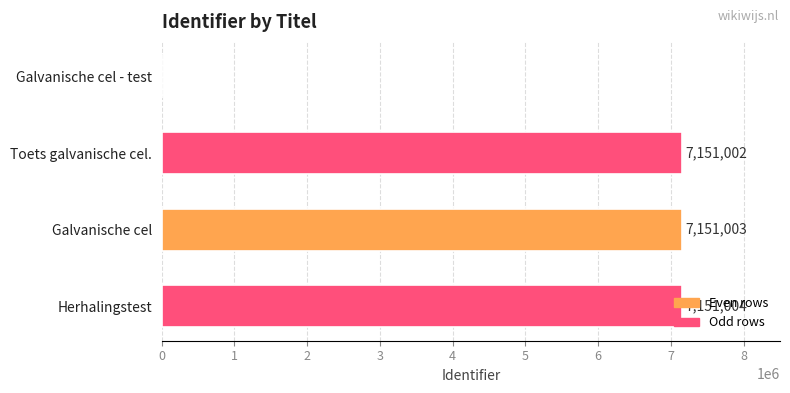

How many positive values are there?

3